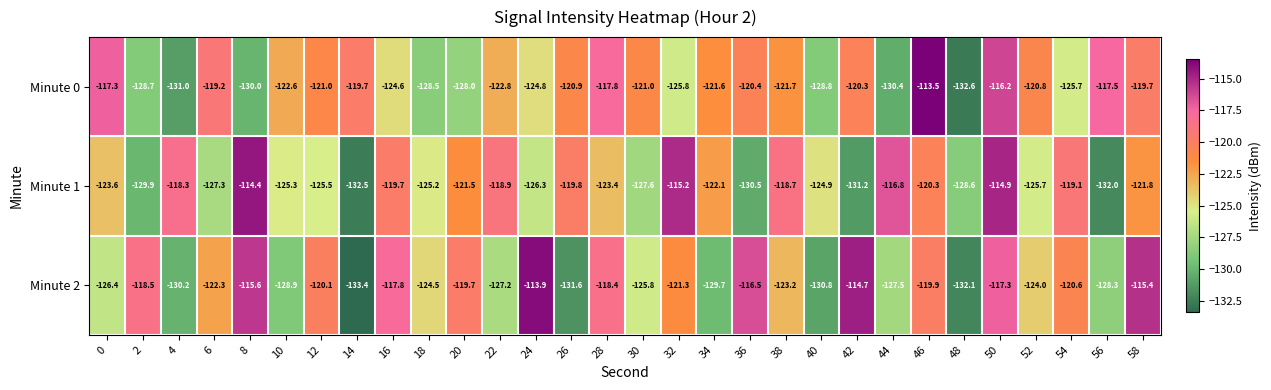

At 16, list the series in order from smallest to largest.

Minute 0, Minute 1, Minute 2